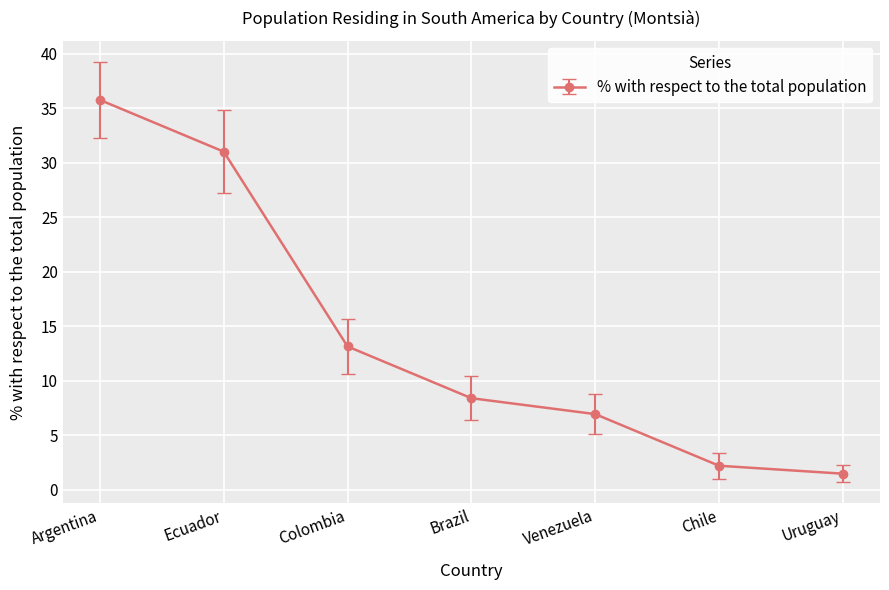

True or false: the data has more than 0 interior local peaks.

False